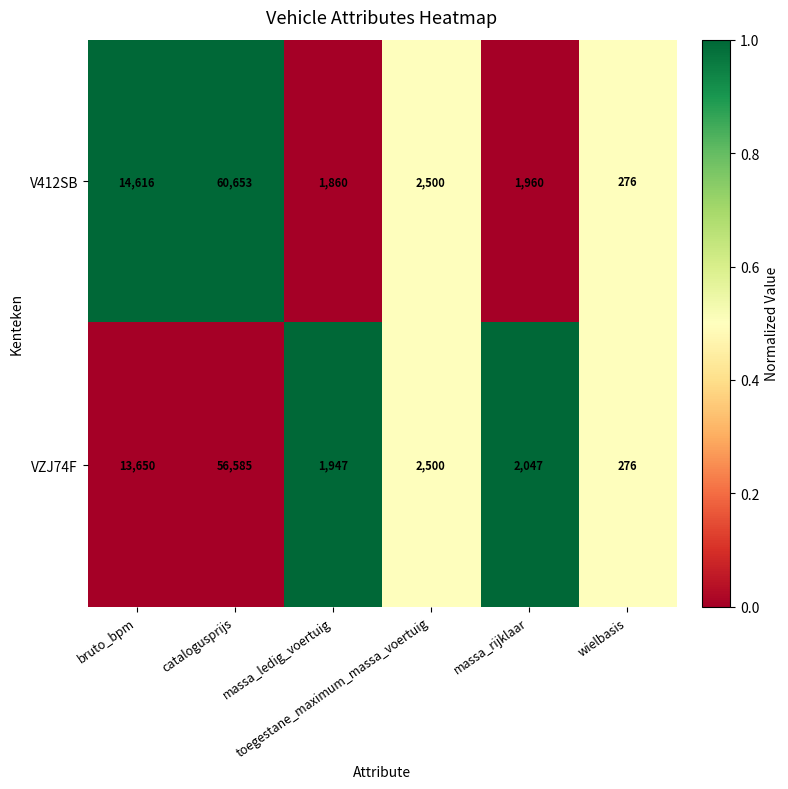

What is the difference between the maximum and second lowest values in the V412SB series?

58793